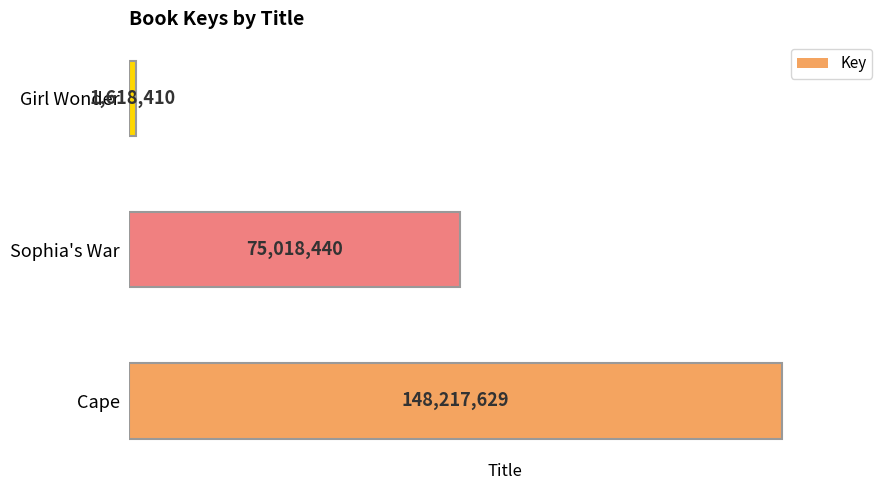

The value at Cape is 148217629. True or false?

True